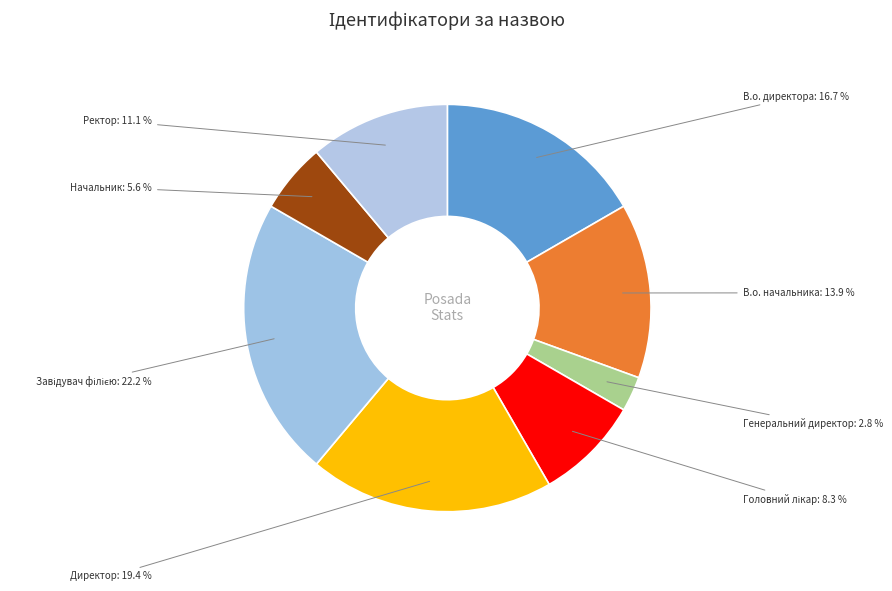

How many slices are in this pie chart?

8